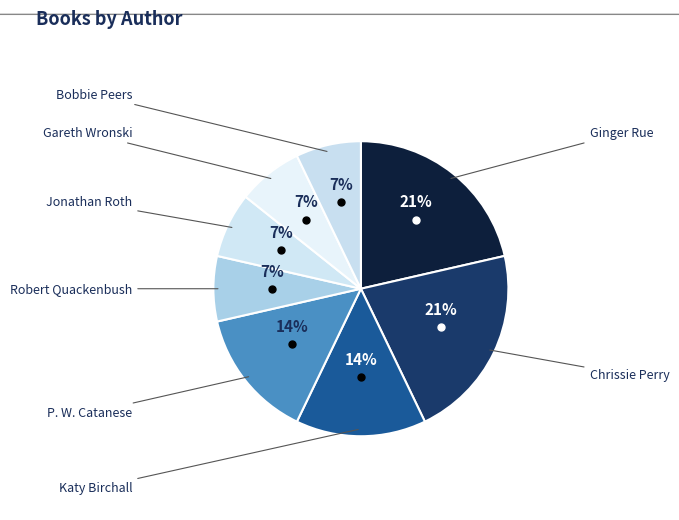

How many slices are in this pie chart?

8